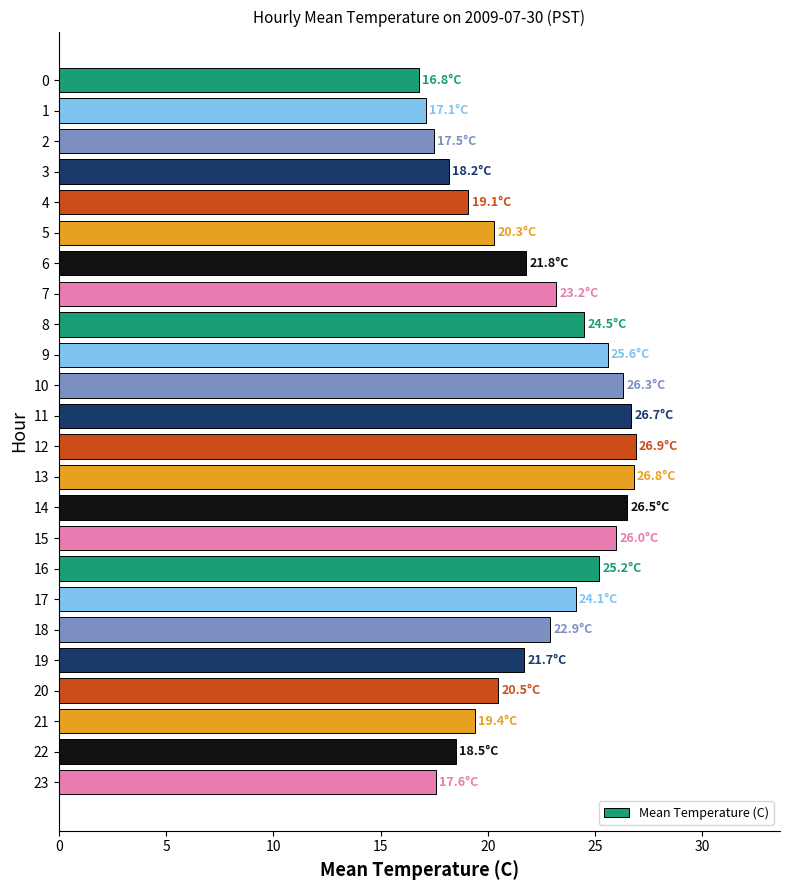

What is the difference between the maximum and minimum values?

10.1